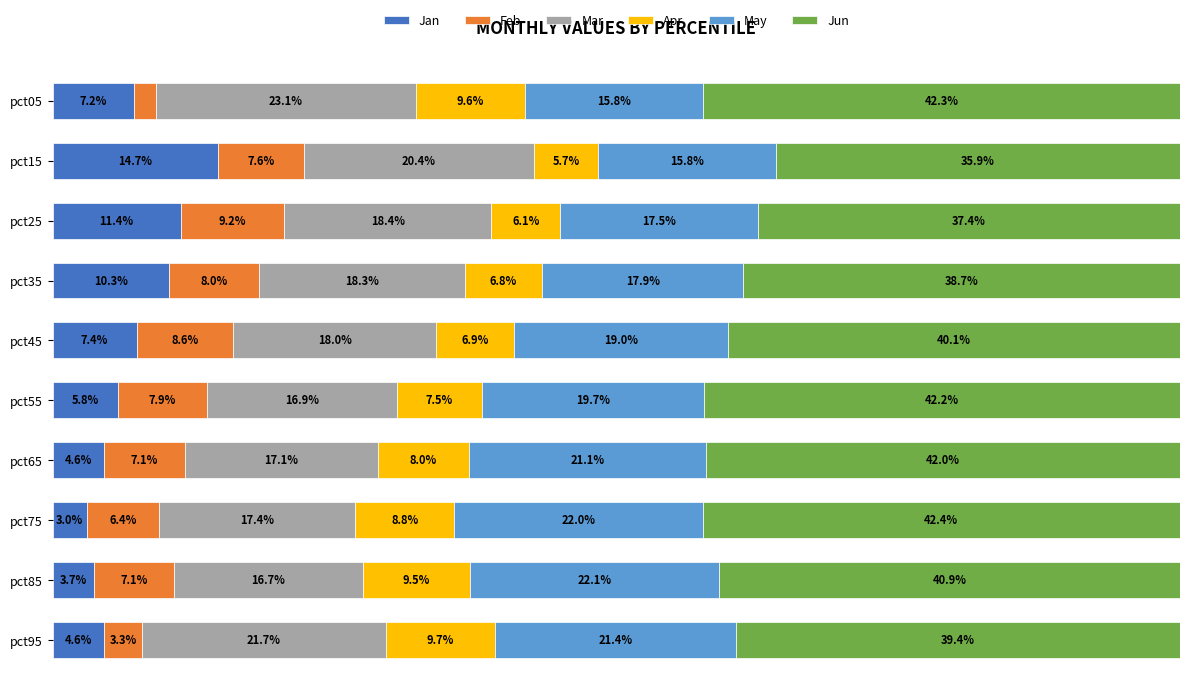

Which category has the highest value in the Jan series?

pct15